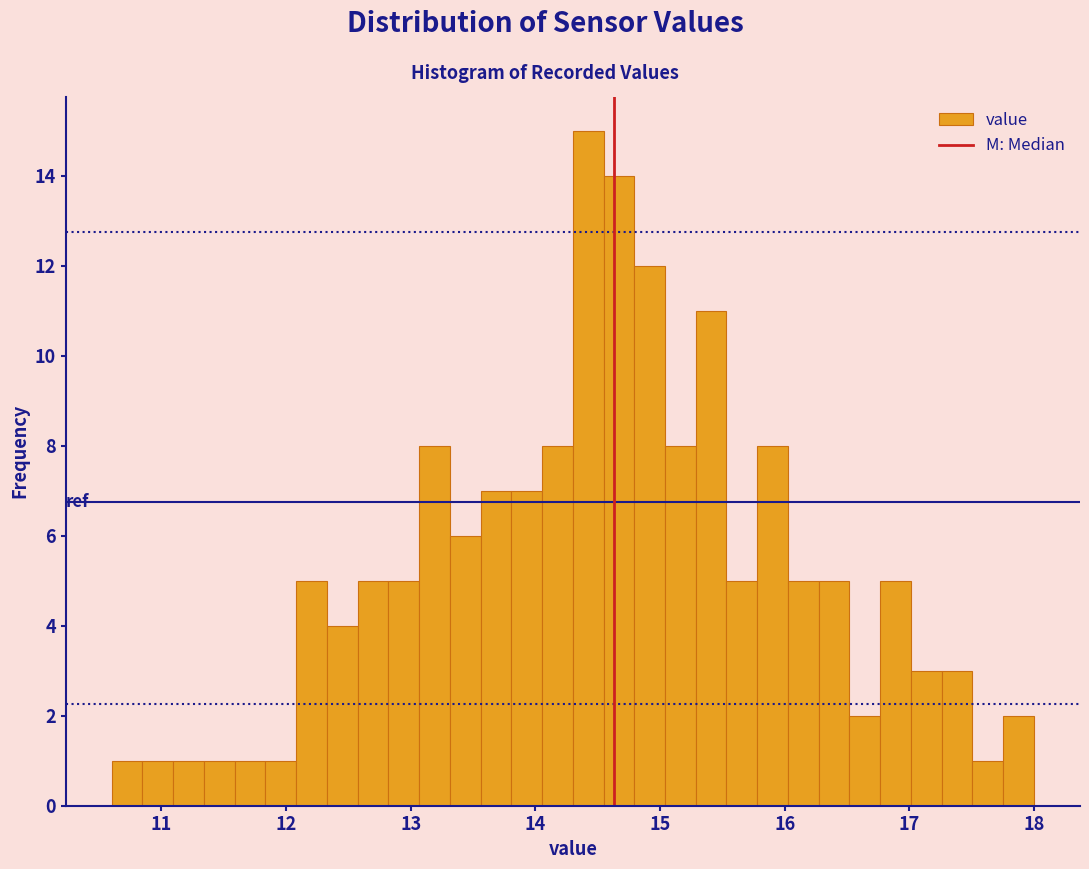

Read against the x-axis, roughly where is the centre of the tallest bar?

14.4